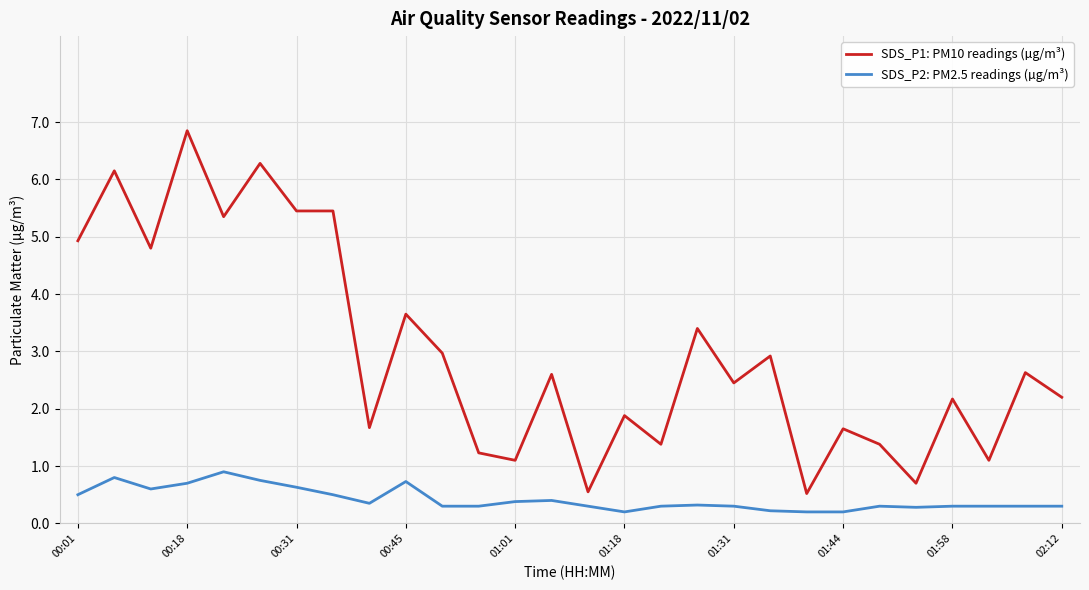

Which series has the largest total across all categories?

SDS_P1: PM10 readings (µg/m³)